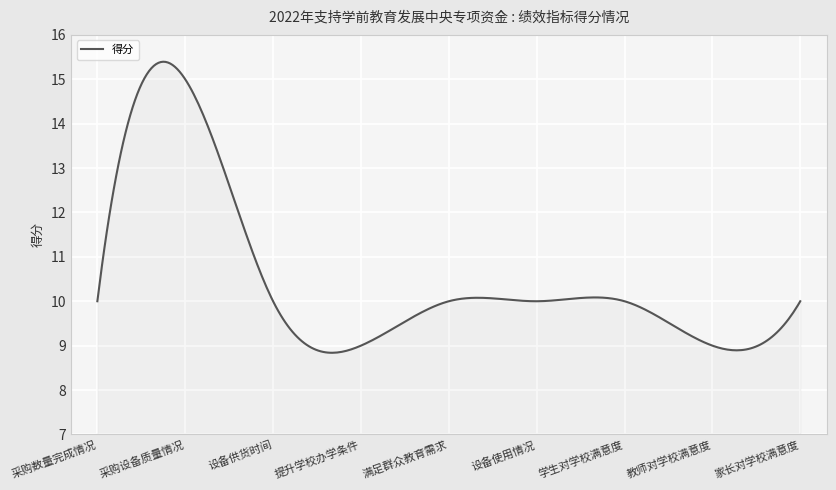

What is the maximum value shown in the chart?

15.4